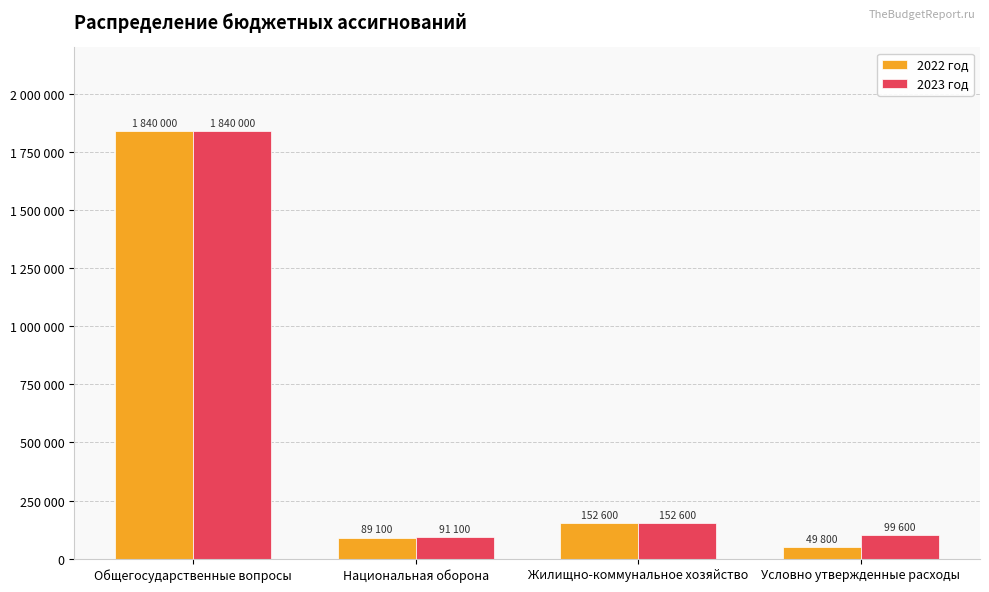

What position from the left is Жилищно-коммунальное хозяйство?

3